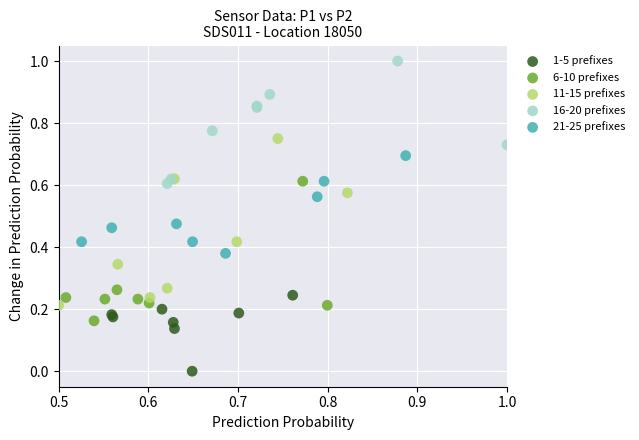

Which series reaches the maximum Y coordinate?

16-20 prefixes